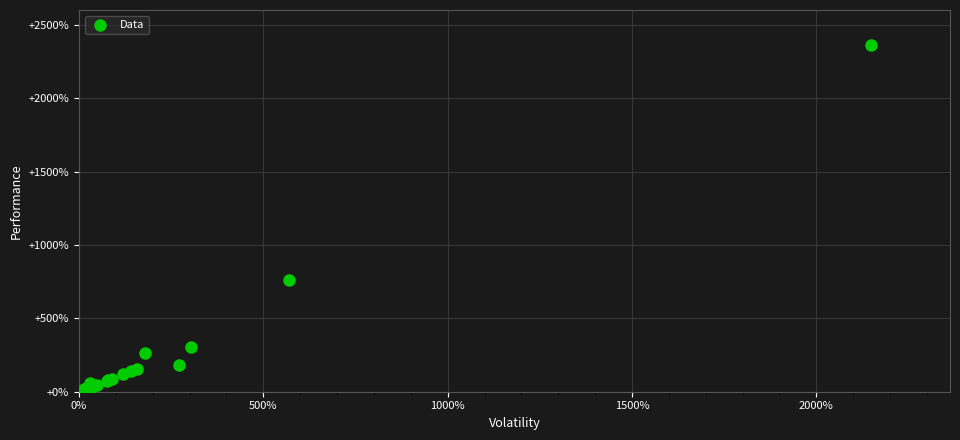

What Y value in the scatter plot is closest to 1191?

760.0